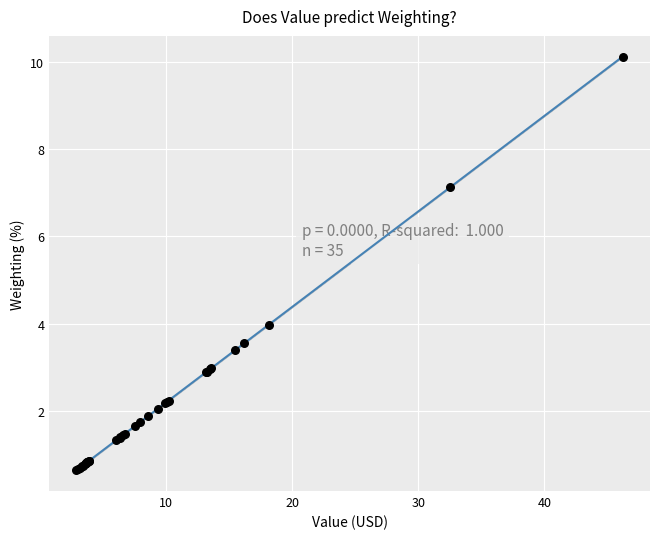

What Y value in the scatter plot is closest to 5?

4.0